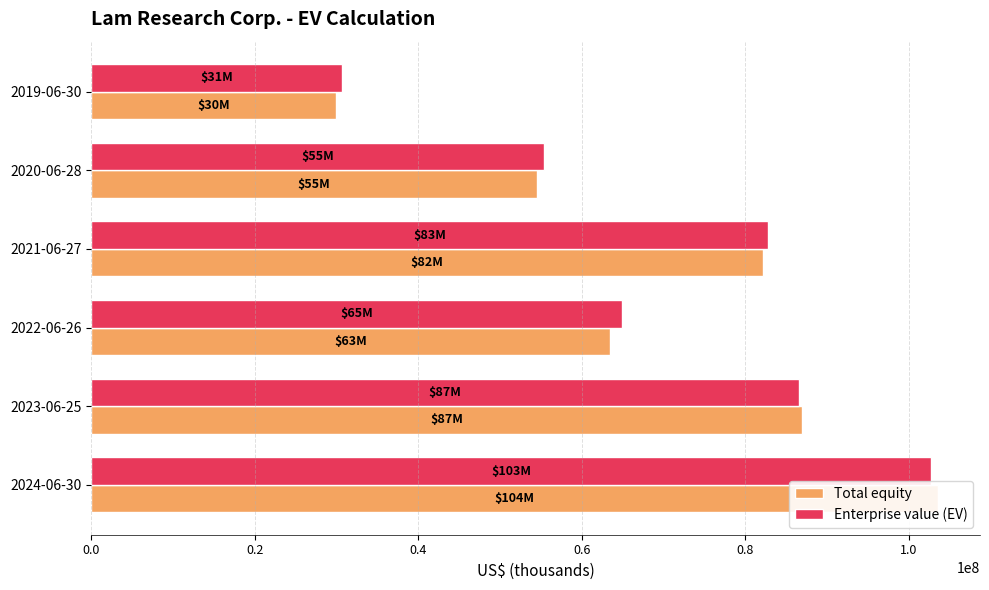

Does the chart contain stacked bars?

No